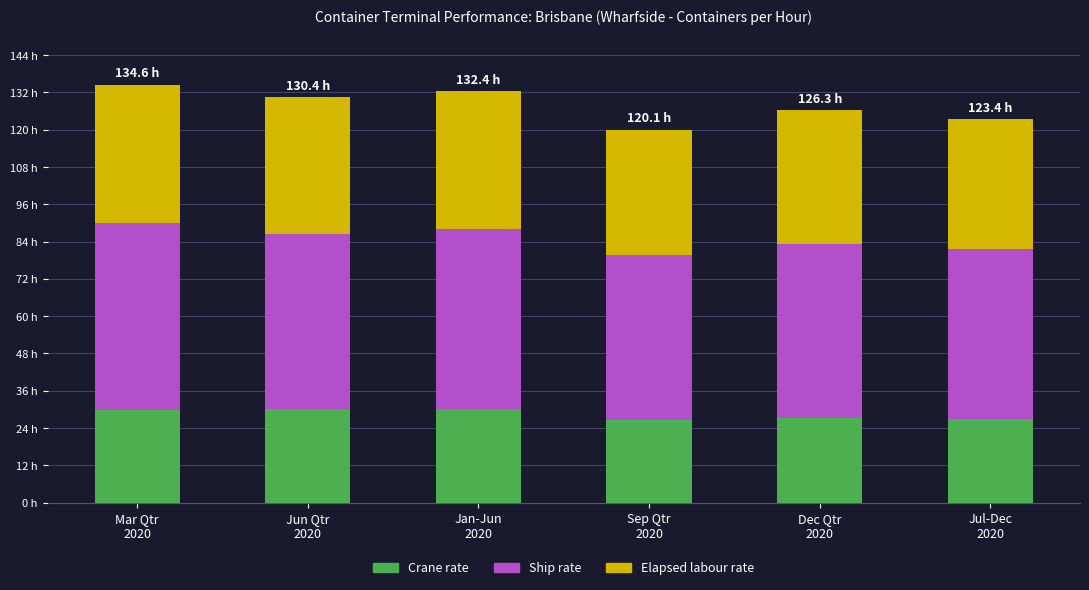

What are all the series names shown in the legend?

Crane rate, Ship rate, Elapsed labour rate